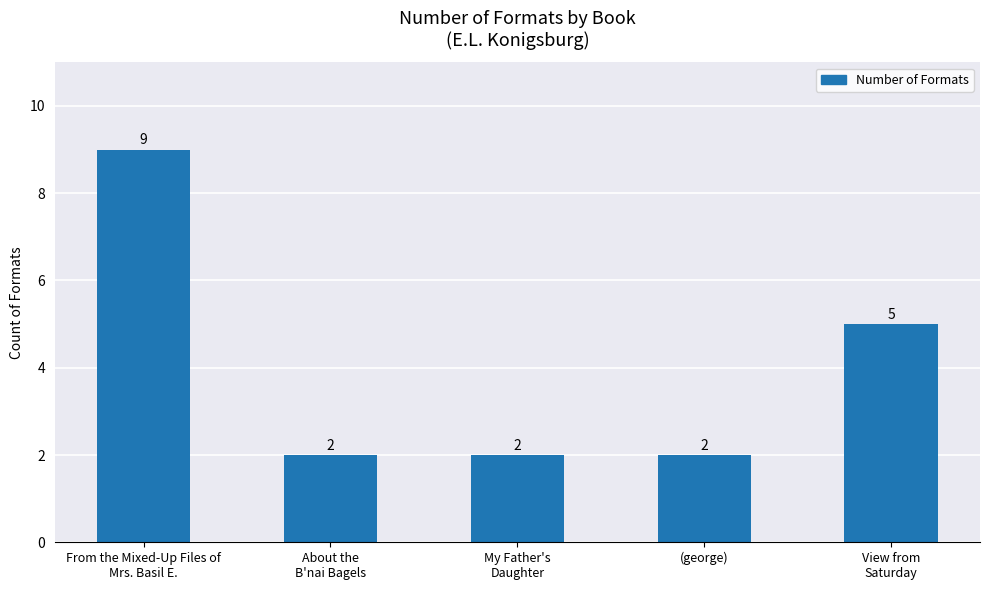

What is the difference between the values at (george) and View from
Saturday?

3